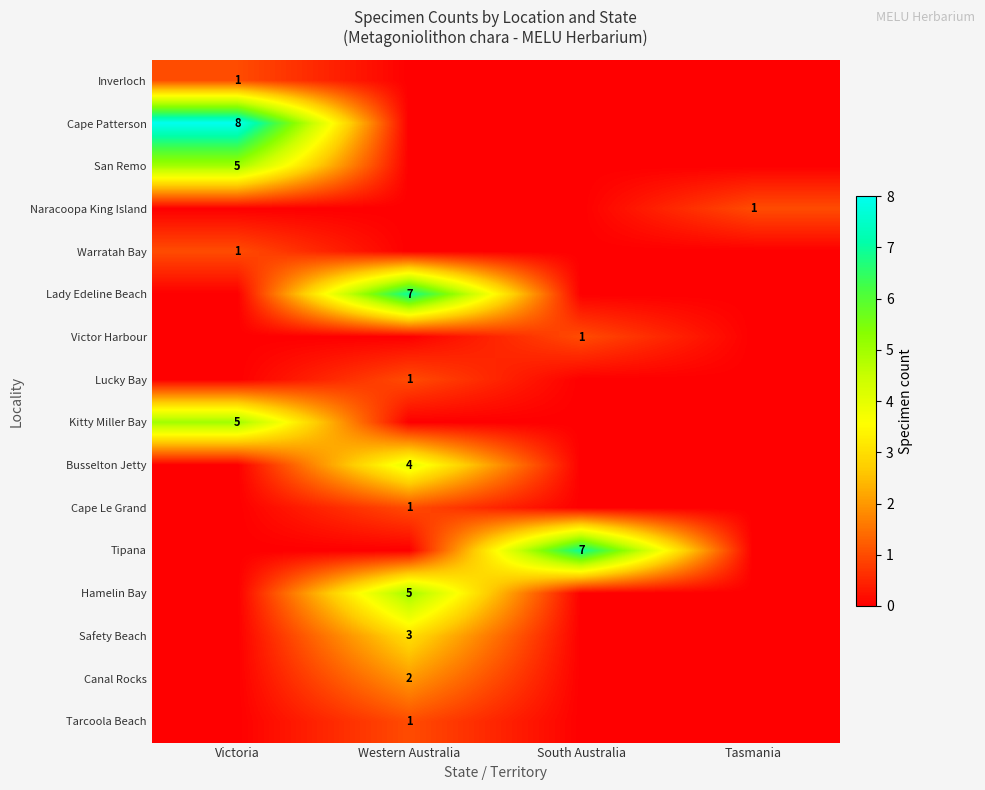

What is the spread (max minus min) of values at Western Australia?

7